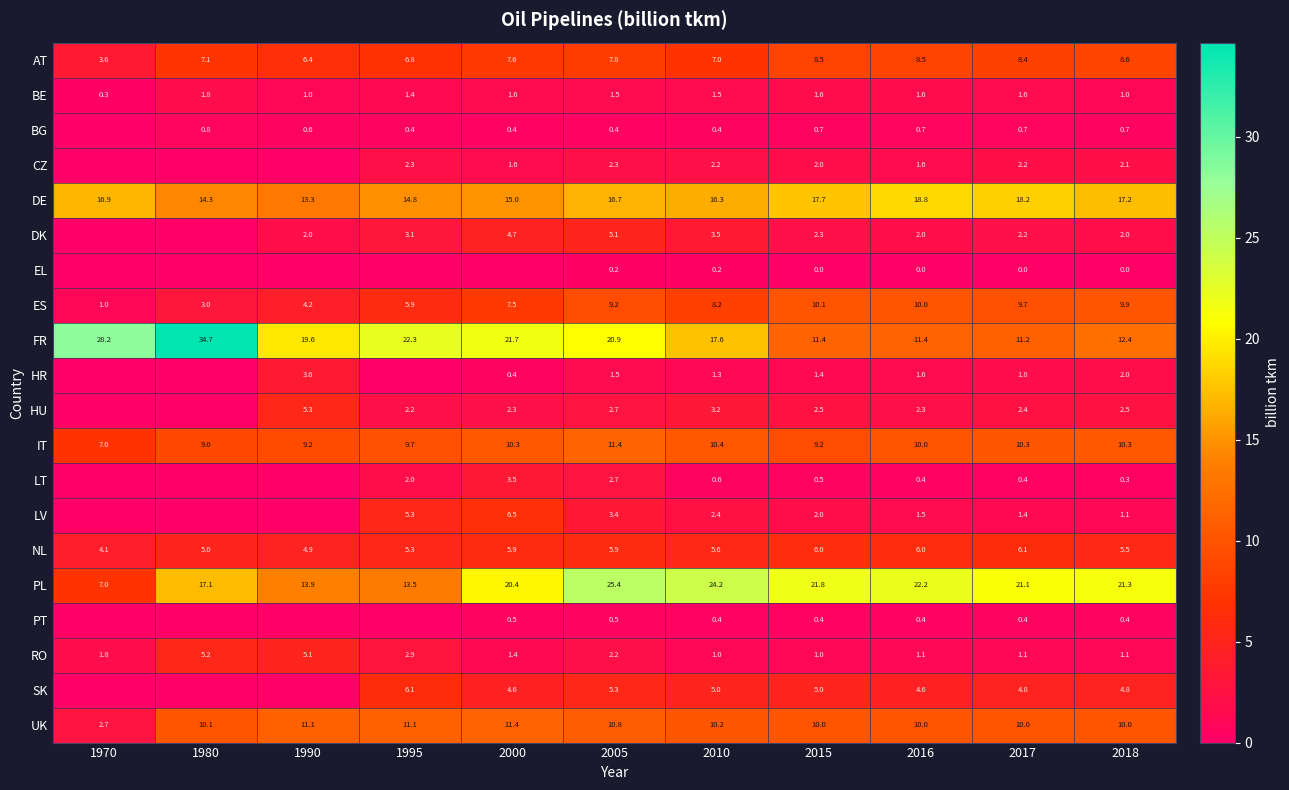

Where does the BE series first go above 1?

1980